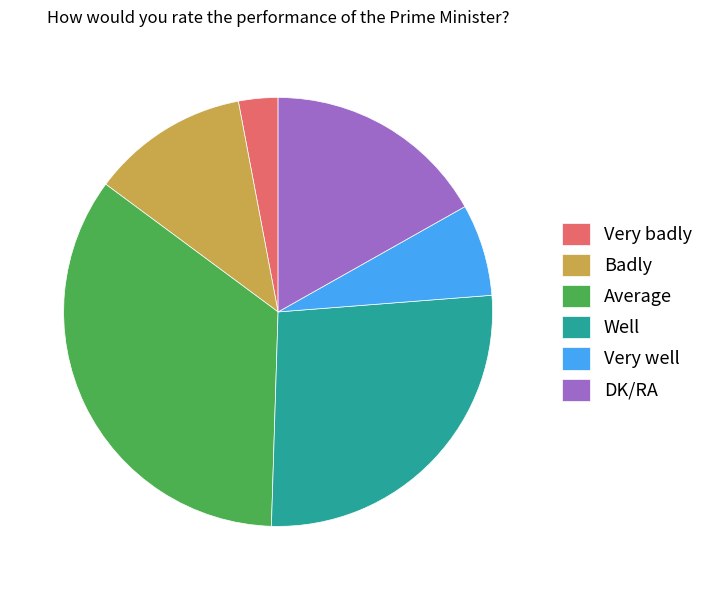

Between Very badly and Very well, which is larger?

Very well